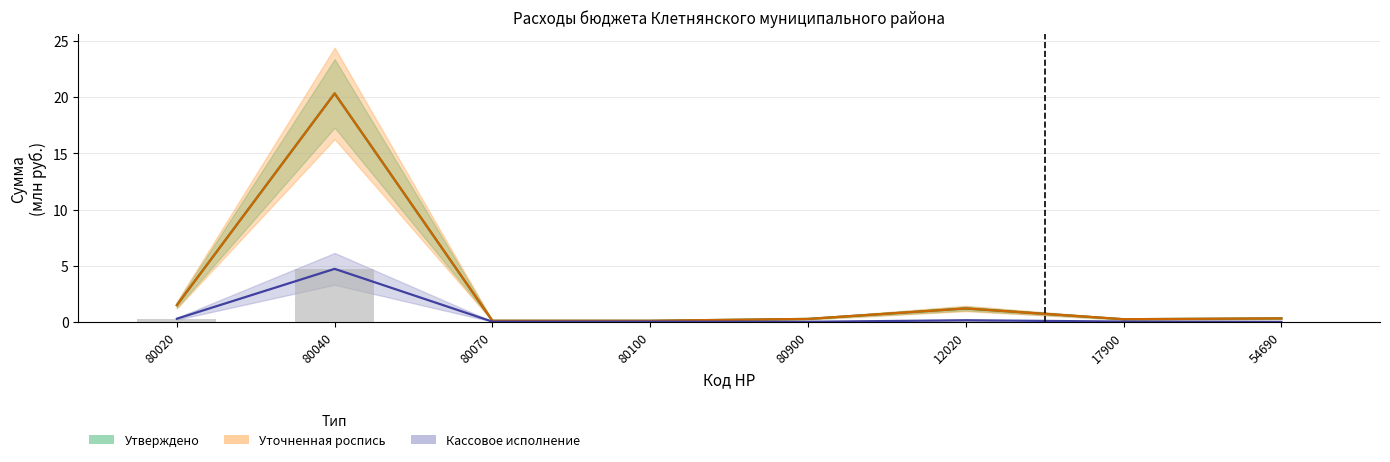

Between 80070 and 80100, which series saw the biggest shift?

Кассовое исполнение